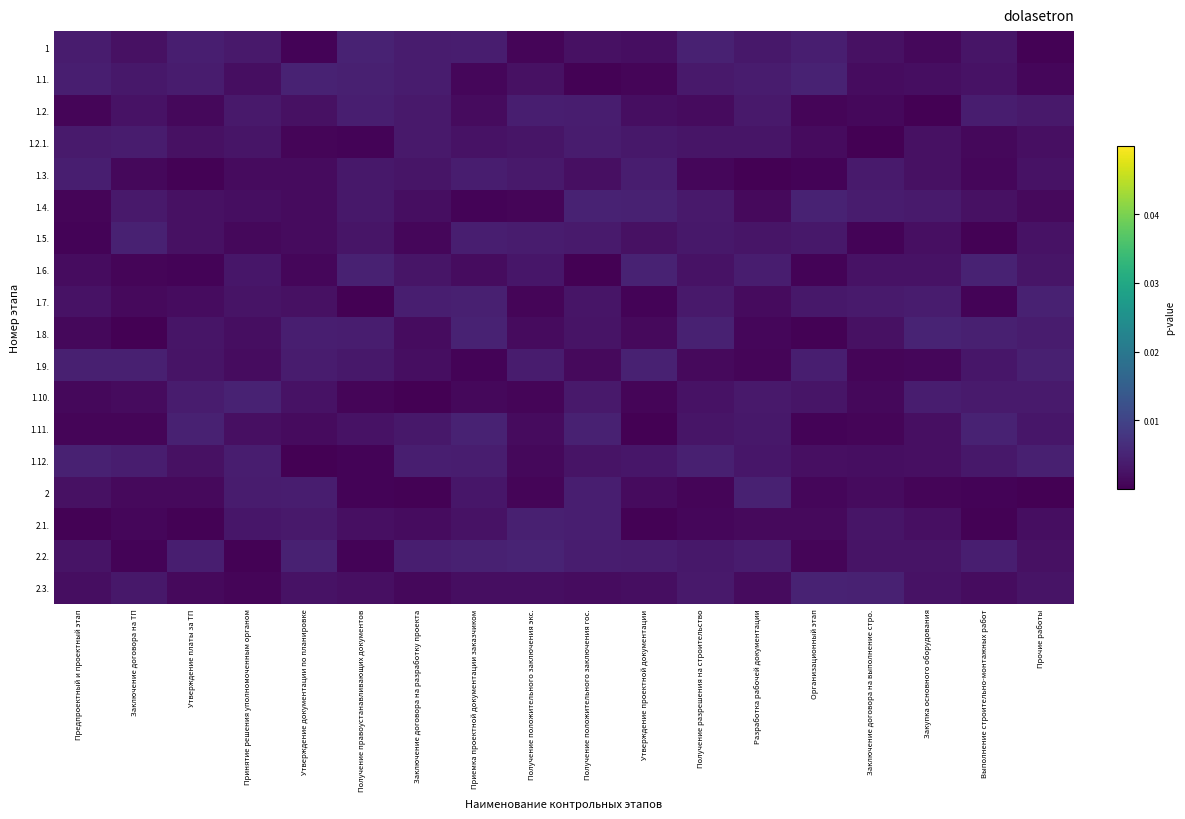

Which label corresponds to the largest value in the chart?

Закупка основного оборудования